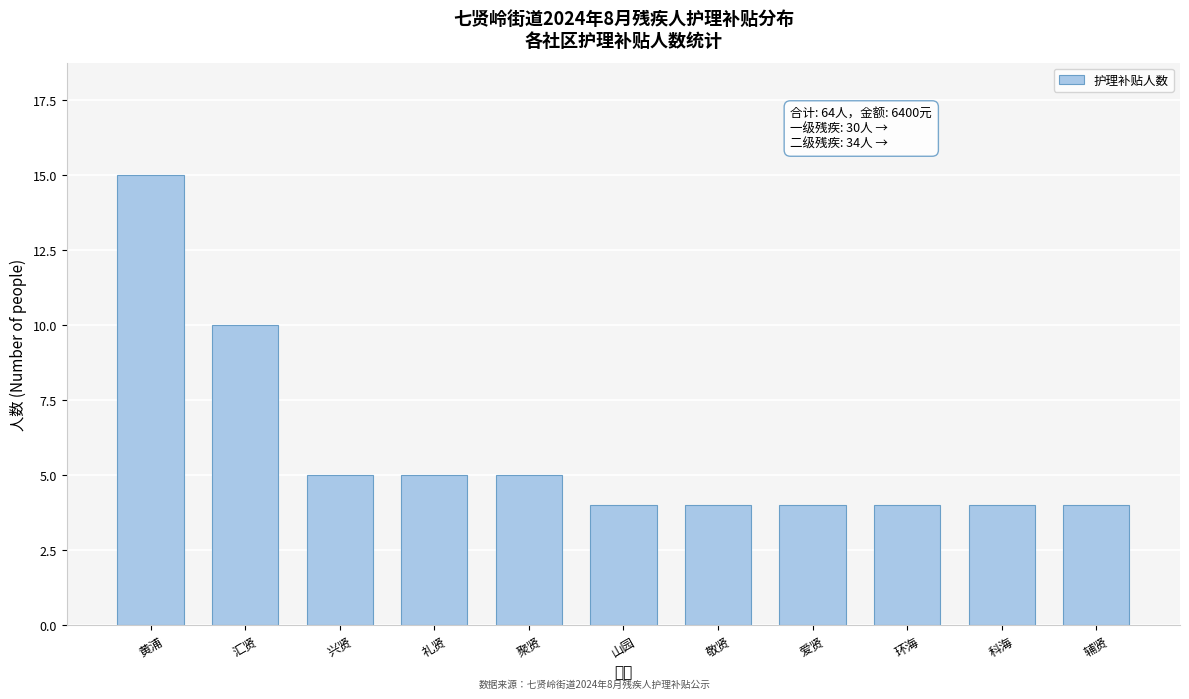

Reading right to left, list all the values displayed in this chart.

辅贤=4	科海=4	环海=4	爱贤=4	敬贤=4	山园=4	聚贤=5	礼贤=5	兴贤=5	汇贤=10	黄浦=15